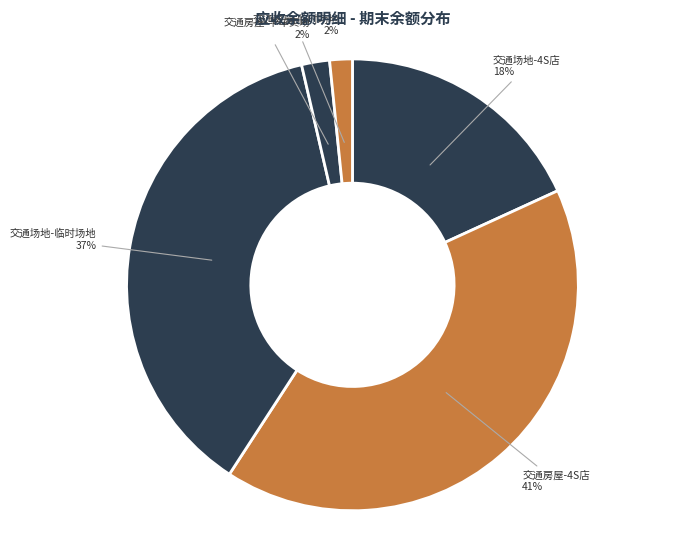

To the nearest percent, what percentage of the pie is 交通房屋-临时场地?

2%